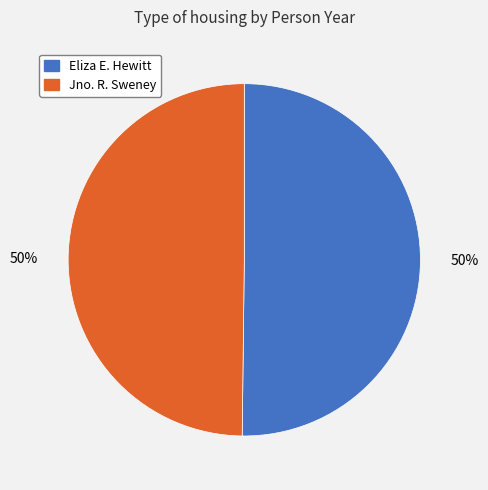

Is it true that Jno. R. Sweney is 50% of the pie?

True